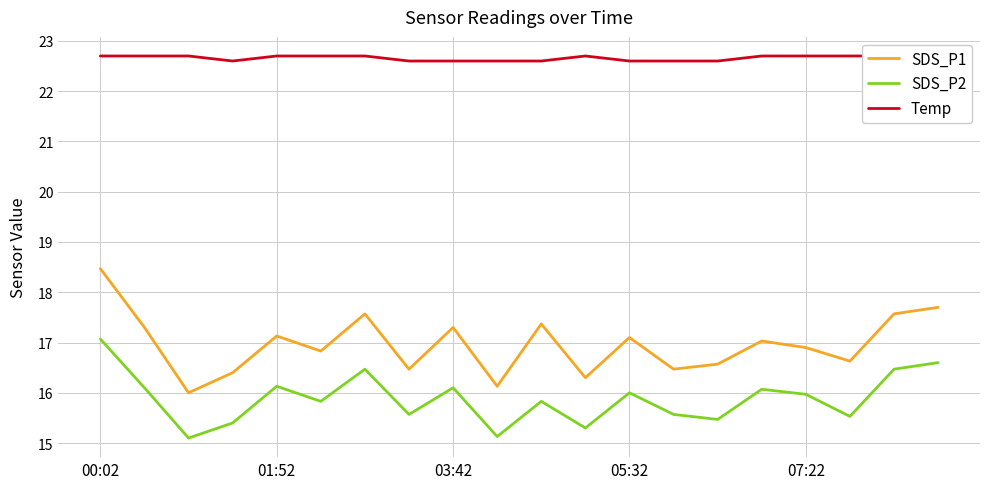

How many data points in SDS_P1 are above 17?

10